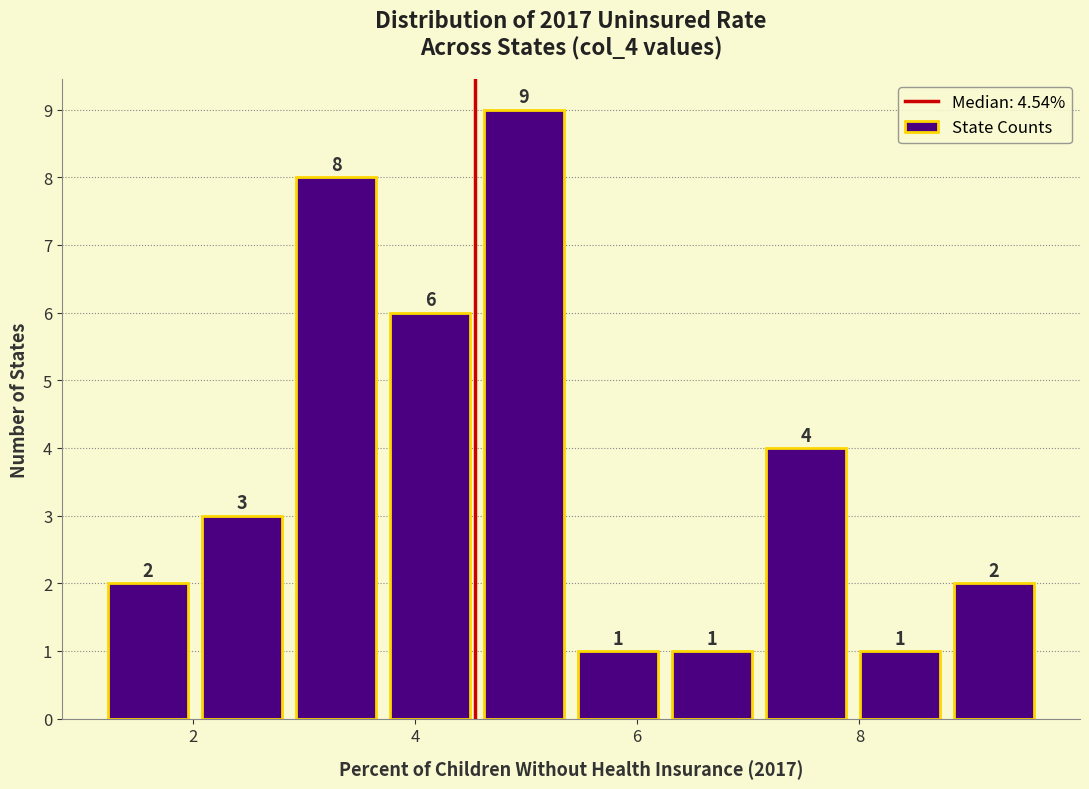

Which range on the x-axis has the tallest bar?

4.6 to 5.4